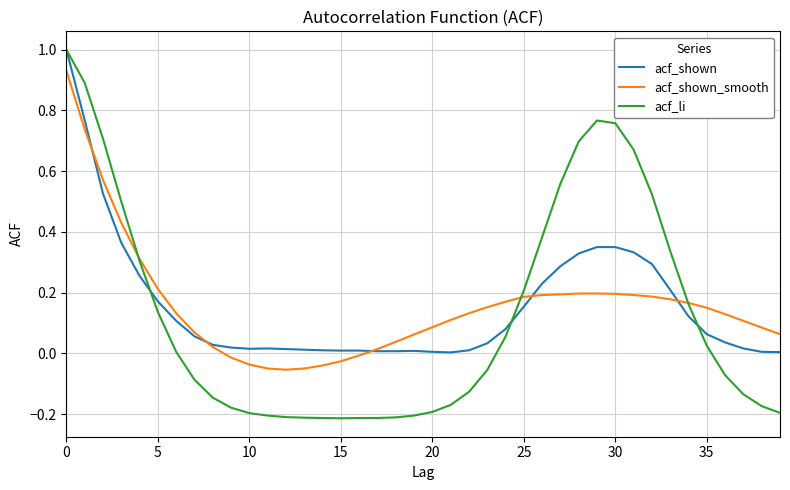

What are all the series names shown in the legend?

acf_shown, acf_shown_smooth, acf_li